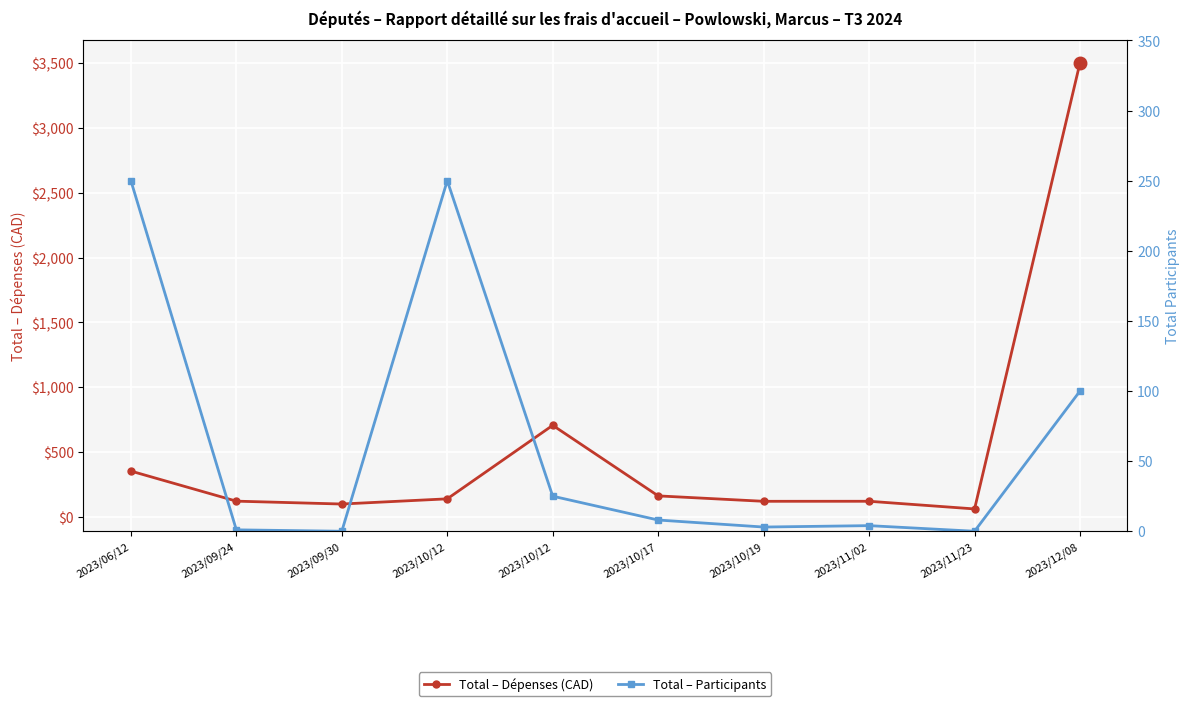

At which category does Total – Dépenses (CAD) reach its first local peak?

2023/10/12